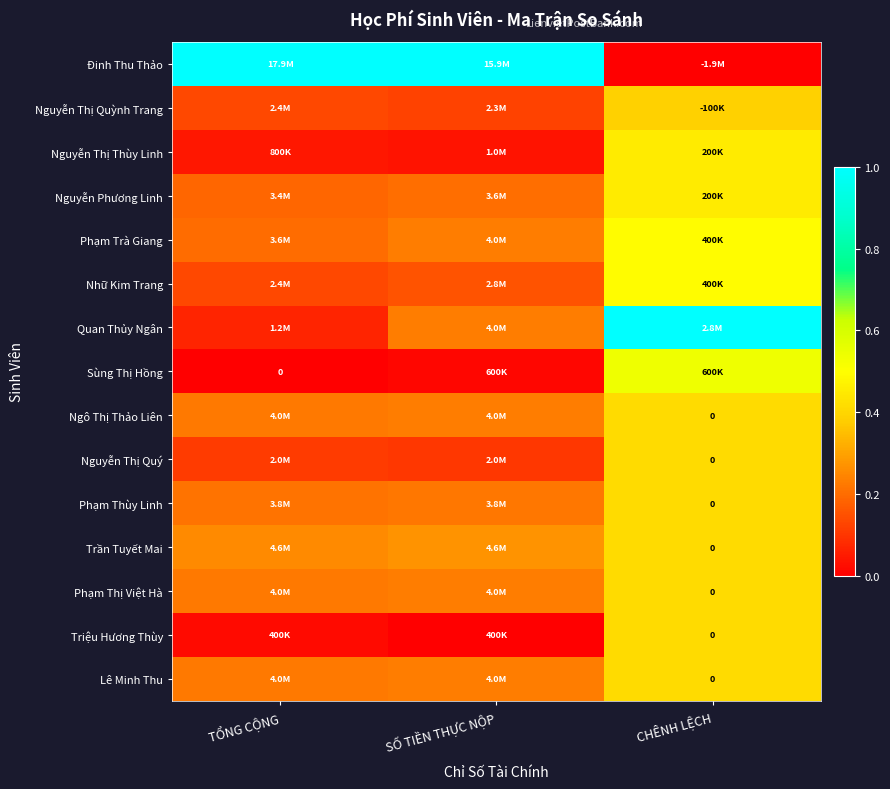

How many values in the Sùng Thị Hồng series exceed 0?

2